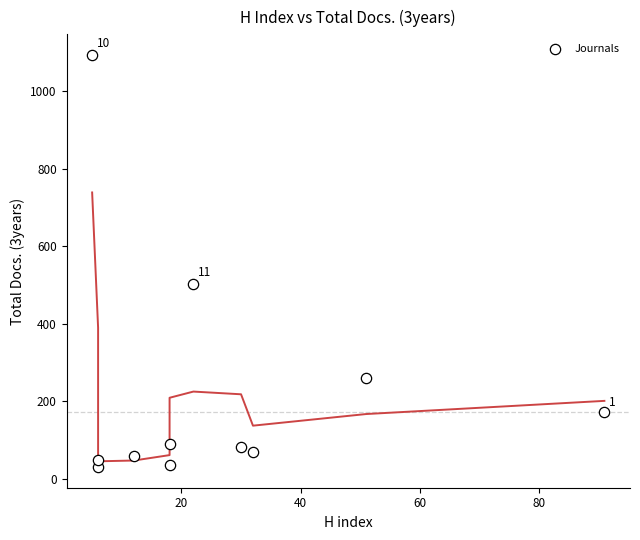

What is the average X value?

26